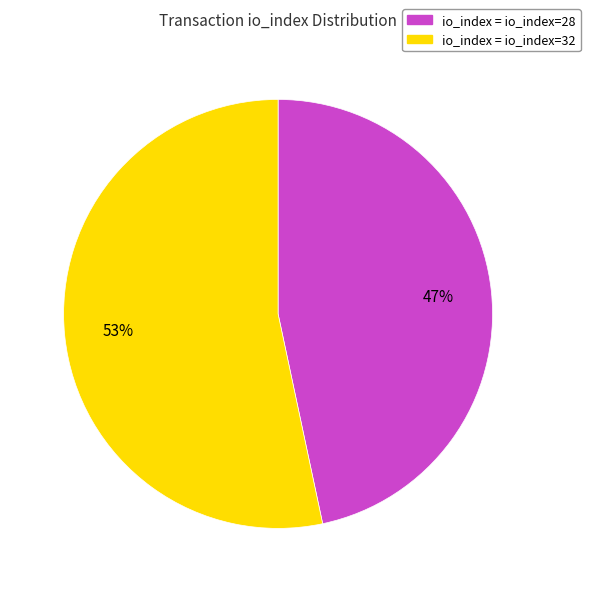

Count the number of slices in the pie.

2